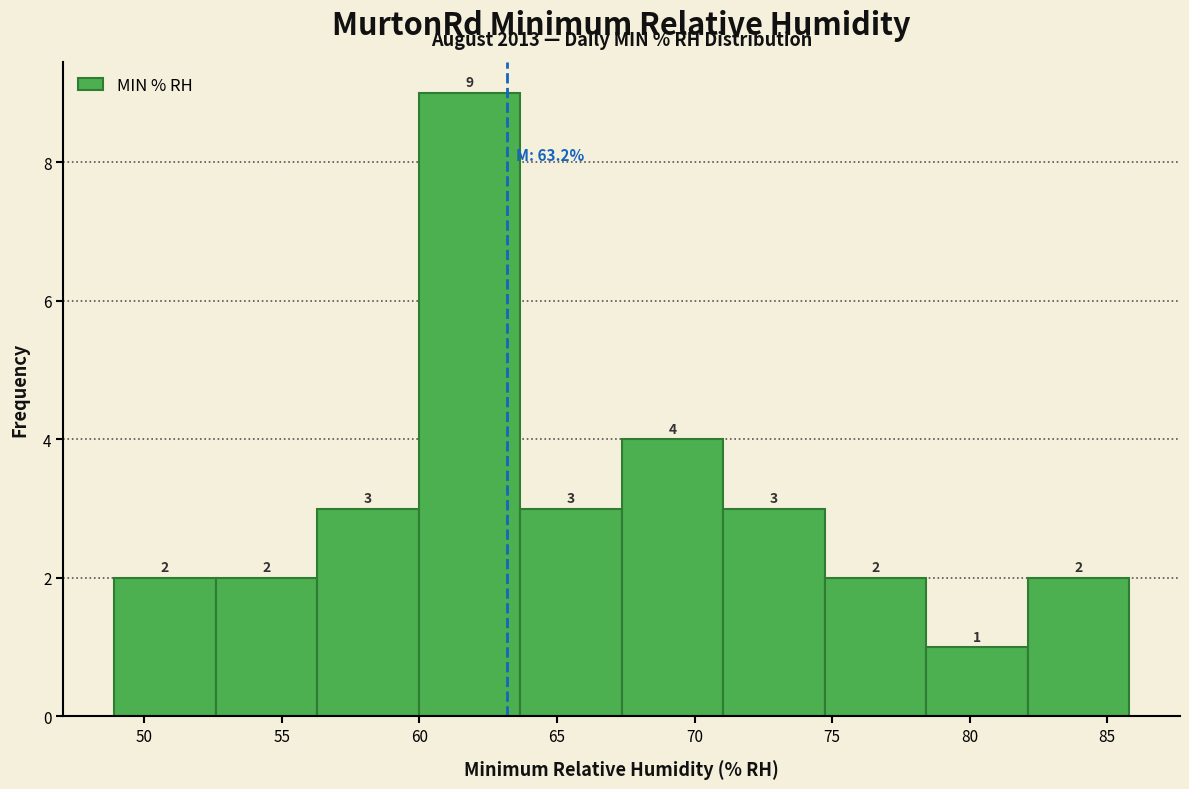

Which range on the x-axis has the tallest bar?

60.0 to 63.5